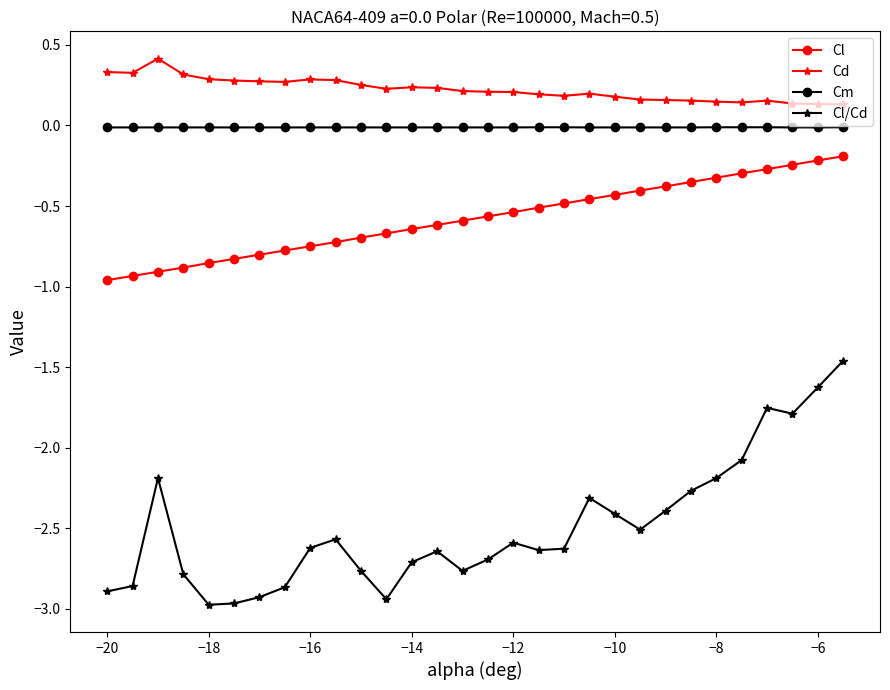

Which series has the largest range (max minus min)?

Cl/Cd